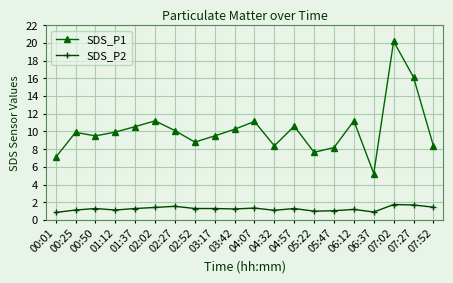

Rank the series by their average value, from highest to lowest.

SDS_P1, SDS_P2